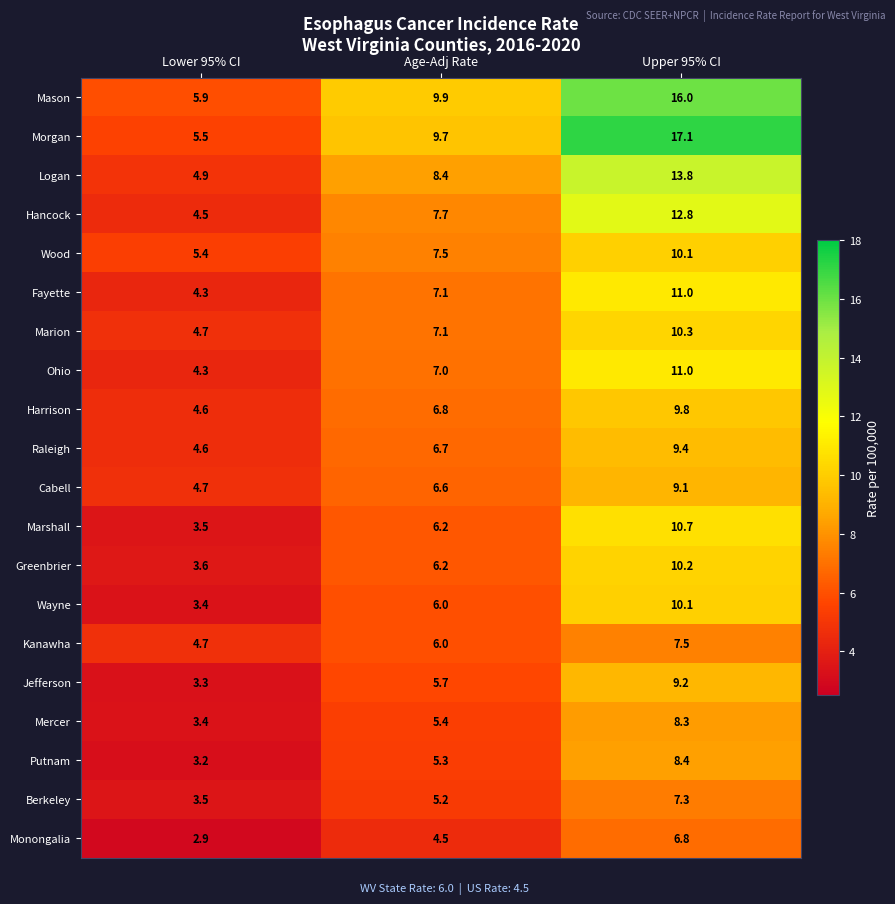

Rank the categories by Berkeley value from lowest to highest.

Lower 95% CI, Age-Adj Rate, Upper 95% CI